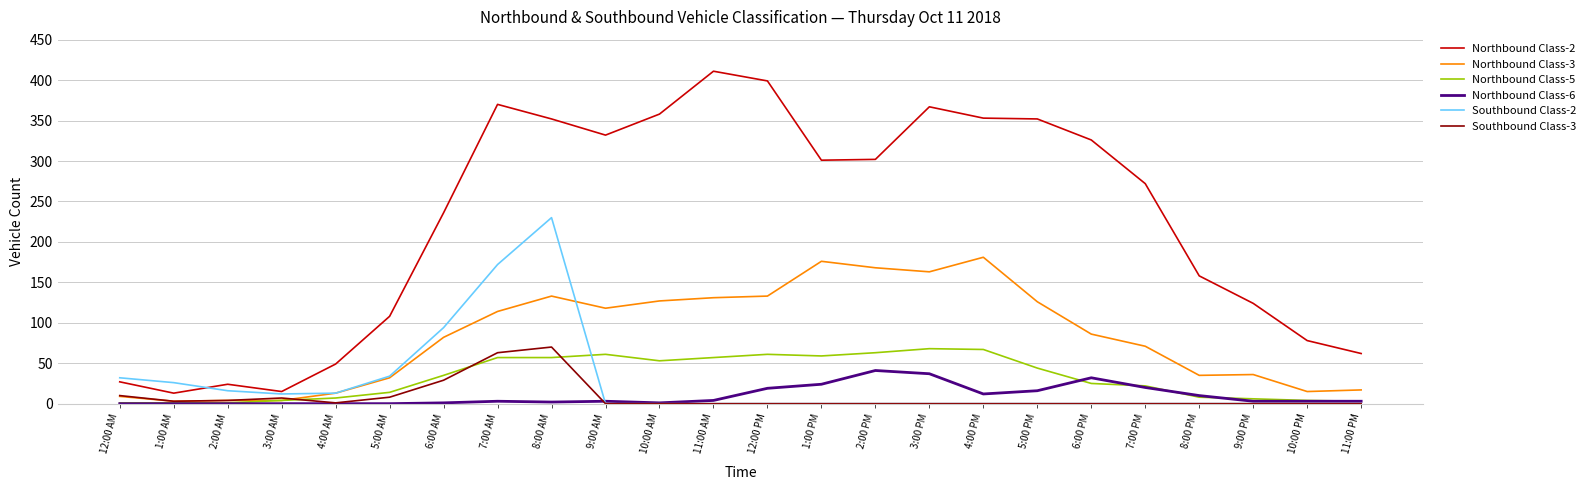

Which series changed the most between 3:00 PM and 7:00 PM?

Northbound Class-2